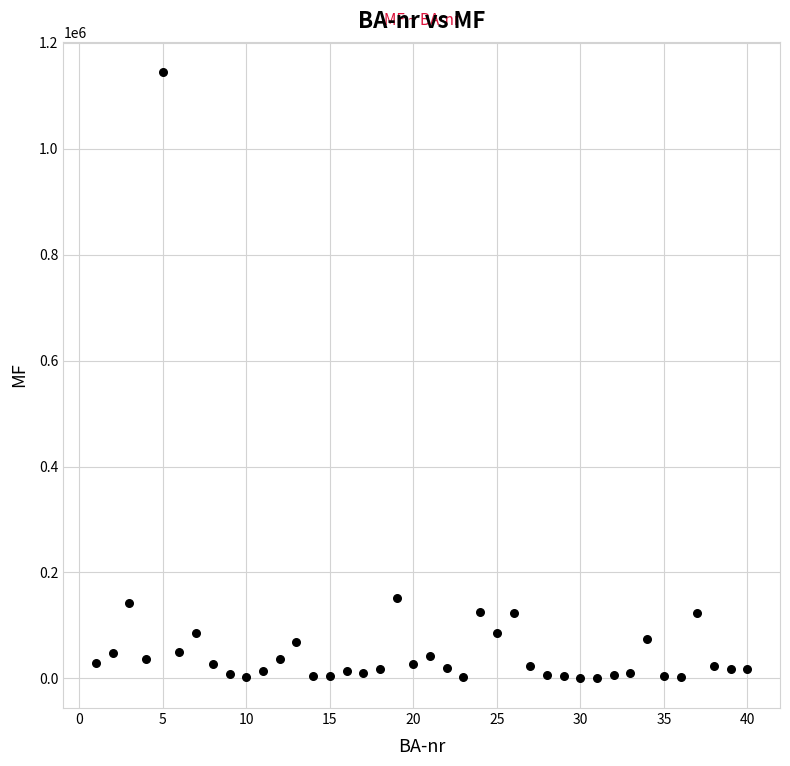

What is the range of Y values (max minus min)?

1142860.5